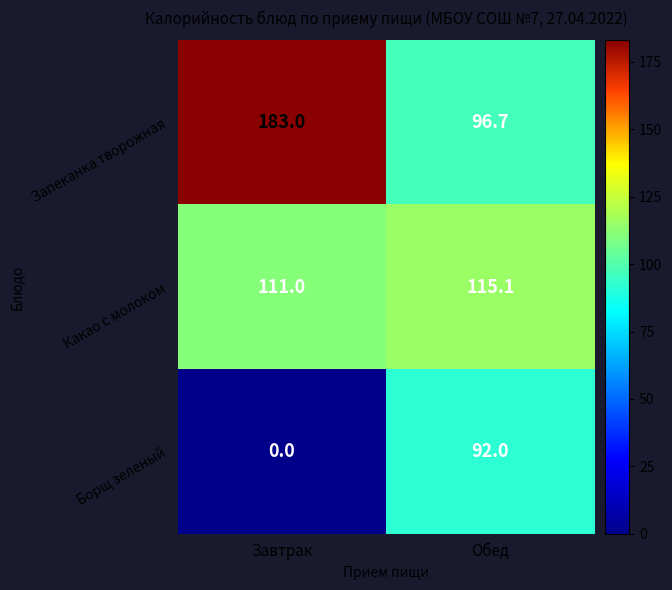

How many data points in Какао с молоком are less than 115?

1